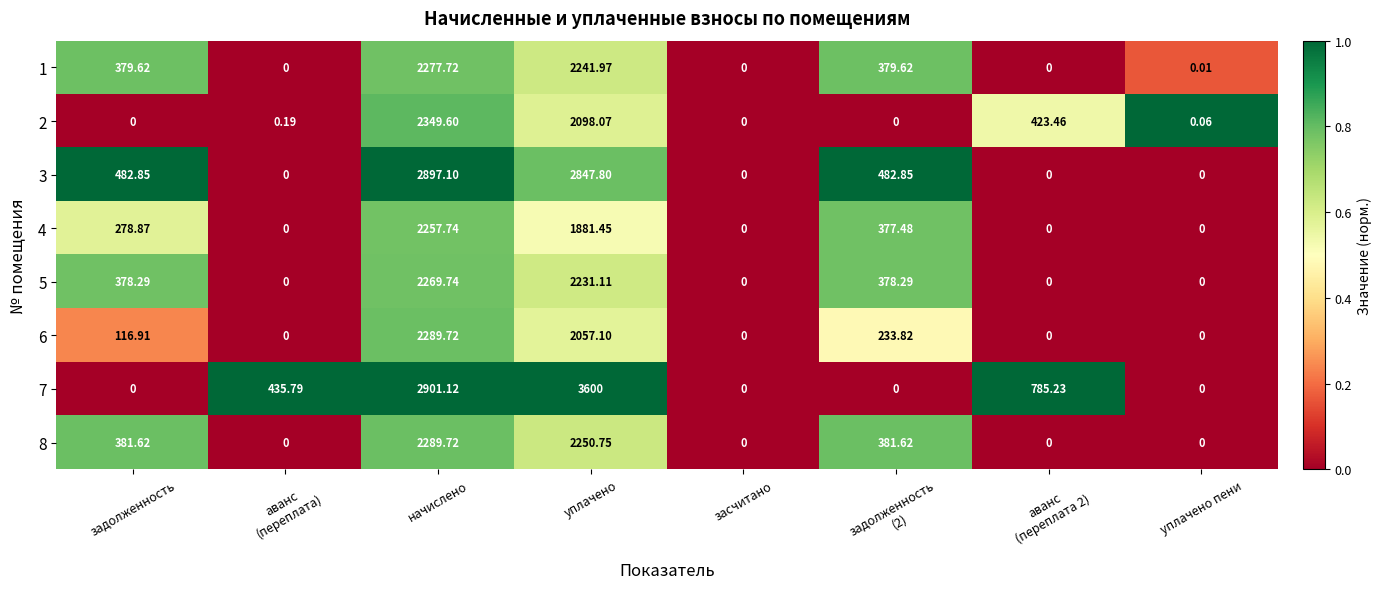

At which category is the sum across all series the highest?

начислено